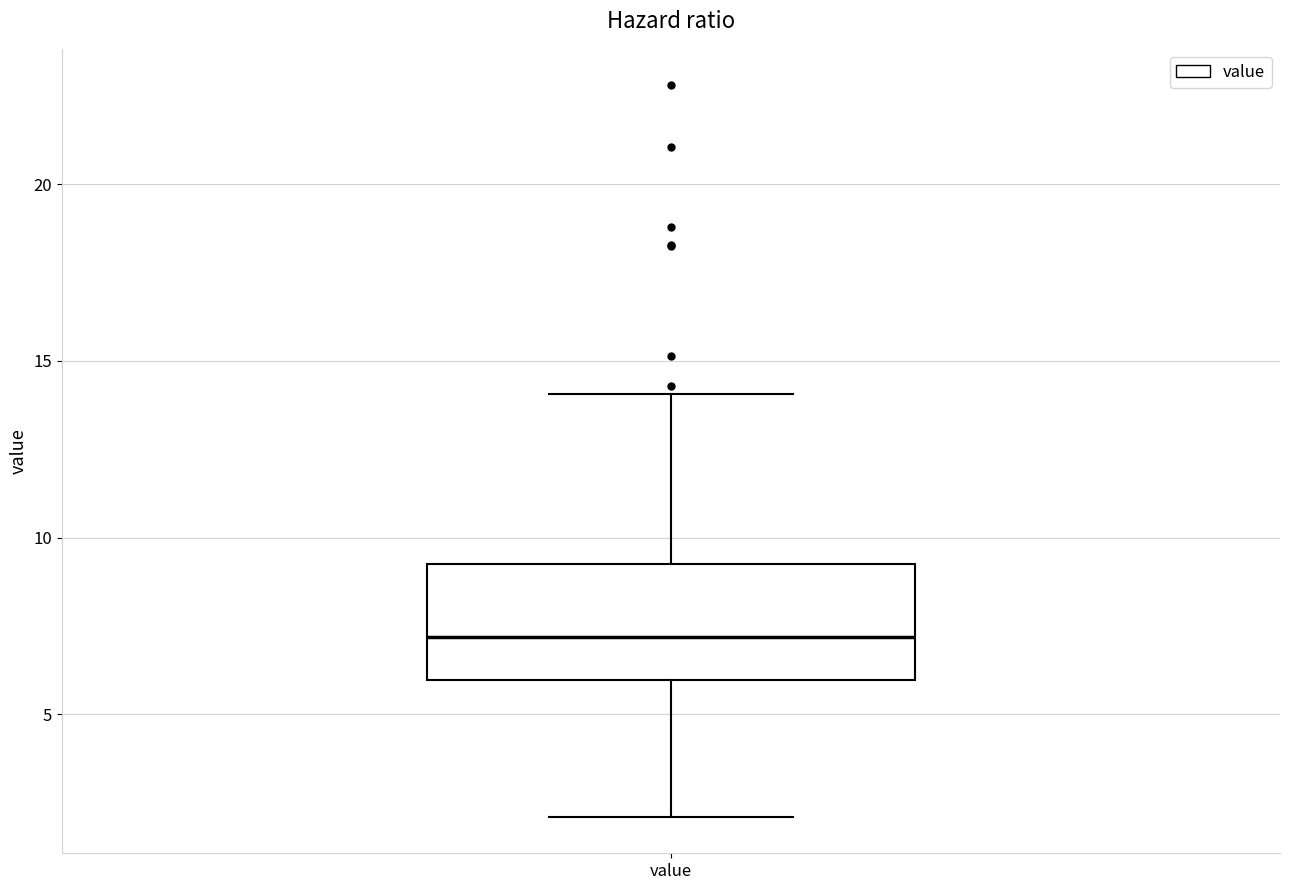

Where does the upper whisker of the box for value end on the y-axis? The values are not printed on the chart, so give them approximately, as read against the axis.

14.0